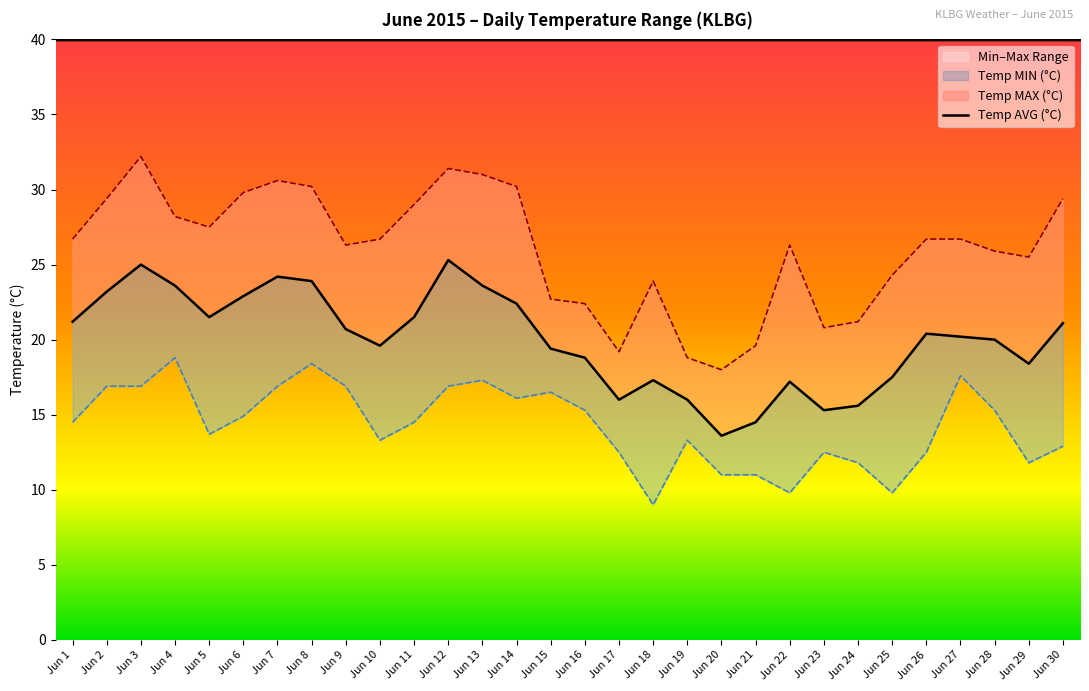

Reading left to right, transcribe all the data shown in this chart.

21.2	23.2	25.0	23.6	21.5	22.9	24.2	23.9	20.7	19.6	21.5	25.3	23.6	22.4	19.4	18.8	16.0	17.3	16.0	13.6	14.5	17.2	15.3	15.6	17.5	20.4	20.2	20.0	18.4	21.1